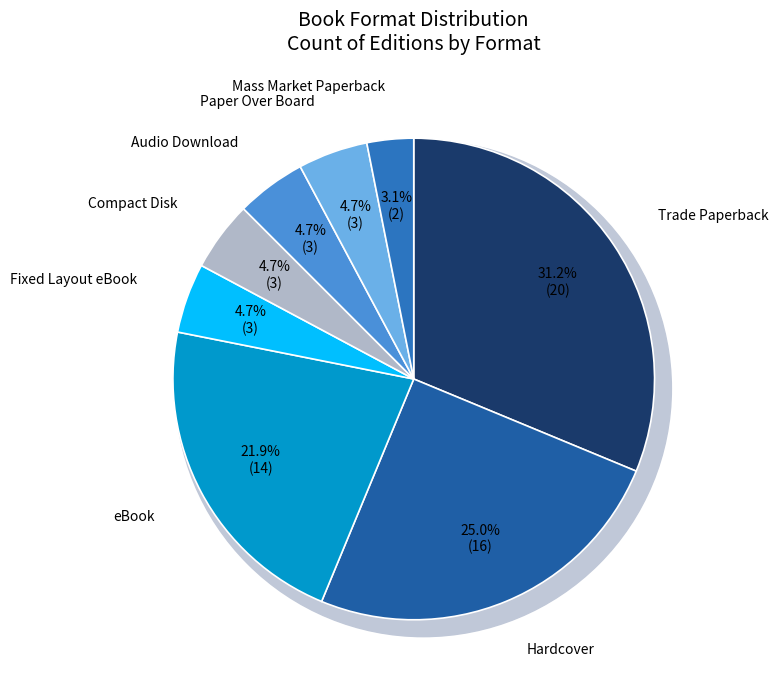

Count the number of slices in the pie.

6